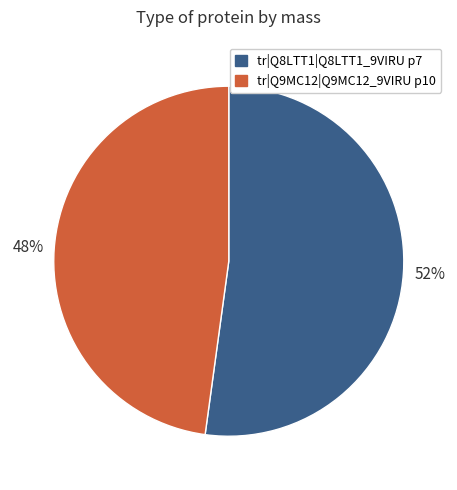

Rank the categories by value from highest to lowest.

tr|Q8LTT1|Q8LTT1_9VIRU p7, tr|Q9MC12|Q9MC12_9VIRU p10